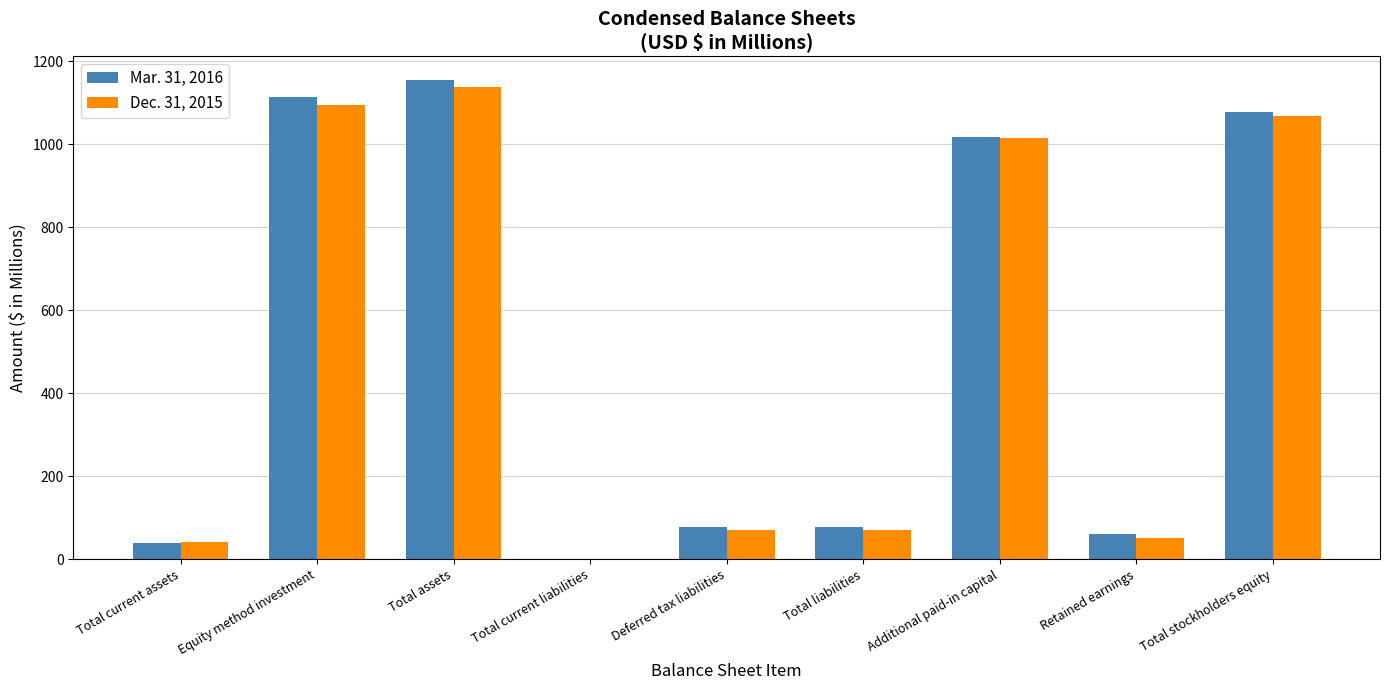

Which series changed the most between Additional paid-in capital and Retained earnings?

Dec. 31, 2015